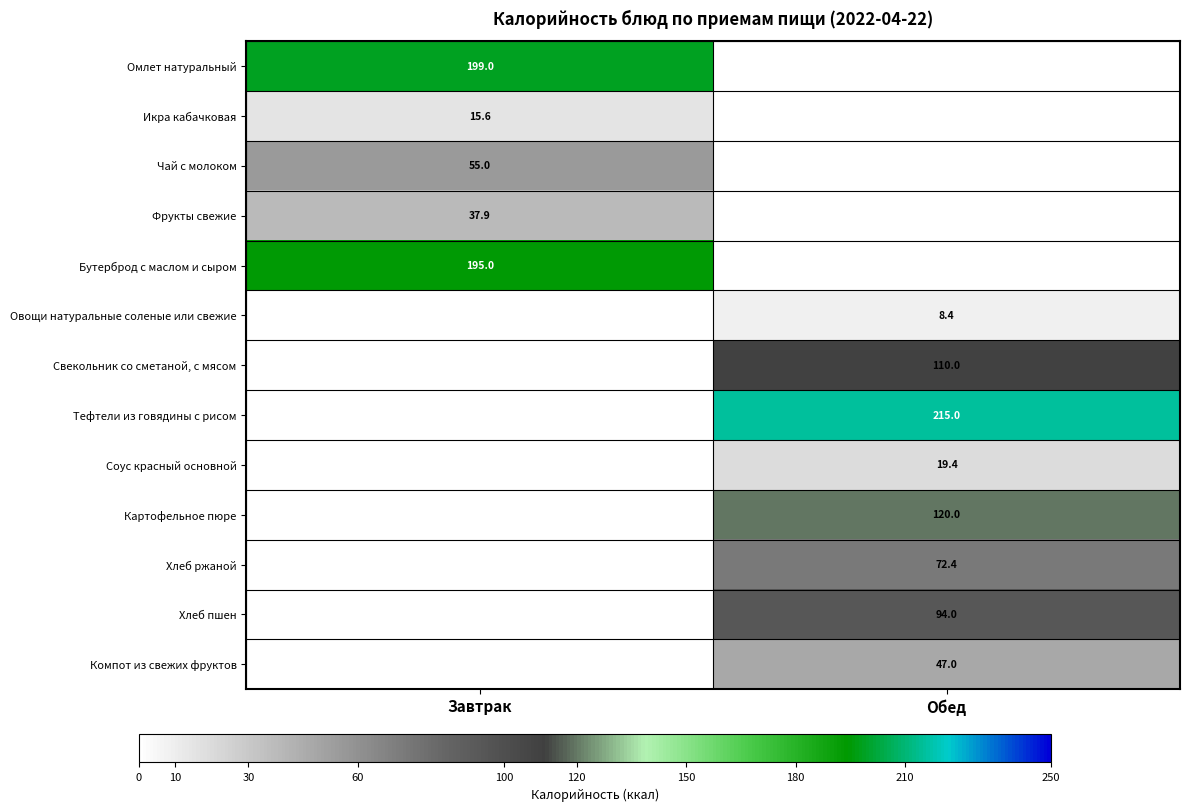

The Фрукты свежие series shows 54.4 at Завтрак. True or false?

False